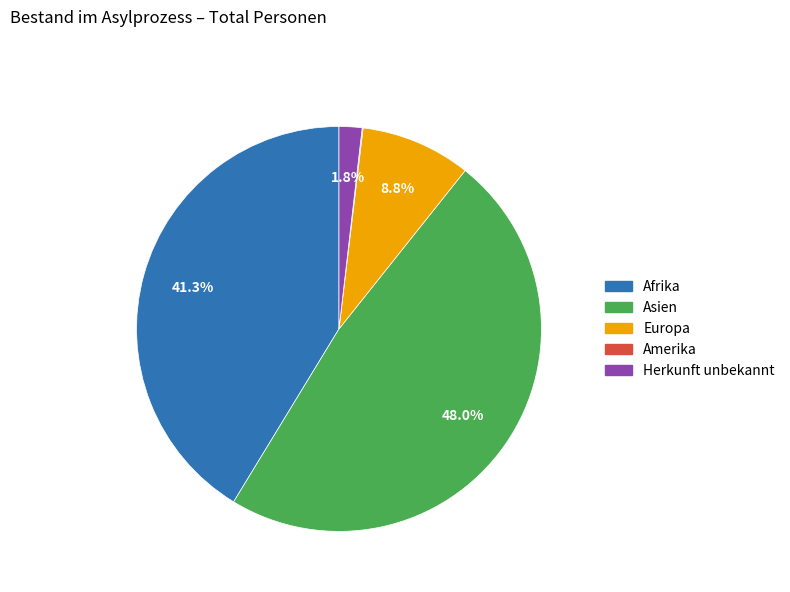

What is the largest slice in the pie chart?

Asien